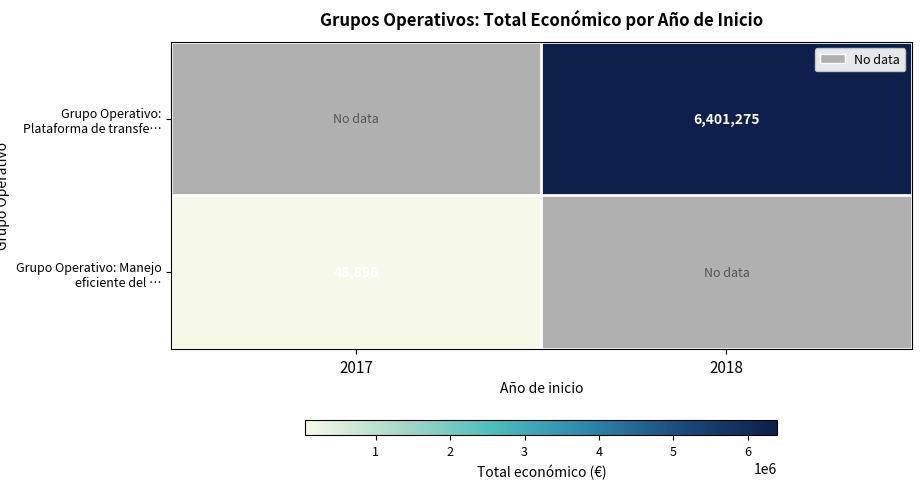

The value of Grupo Operativo: Plataforma de transfe… at 2018 is 10375067. True or false?

False